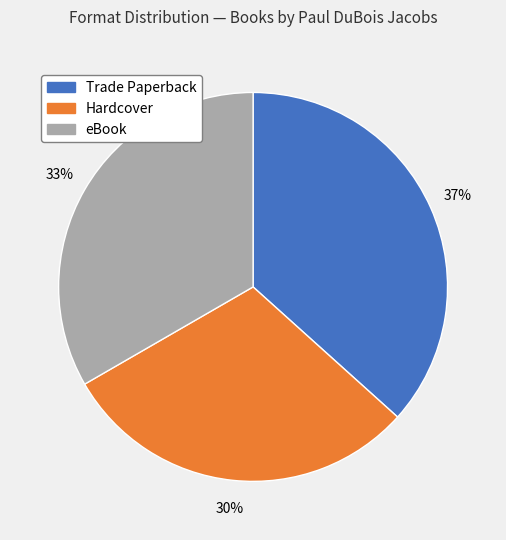

Is it true that Trade Paperback is 28% of the pie?

False